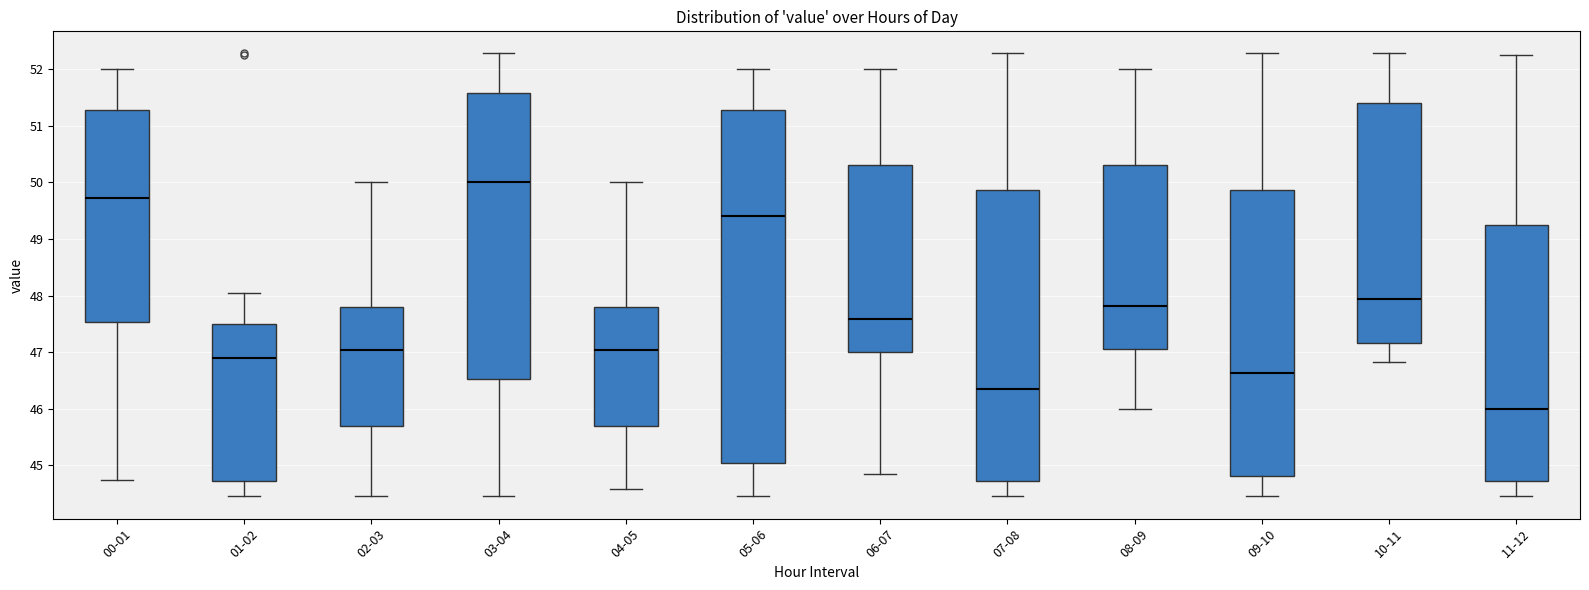

Which box is the tallest, from its lower edge to its upper edge?

05-06